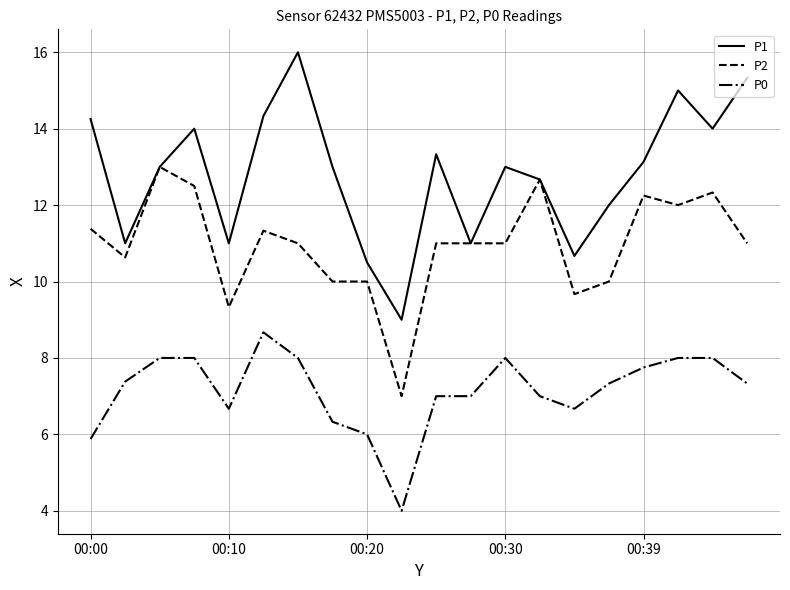

What is the maximum value for P0?

8.7